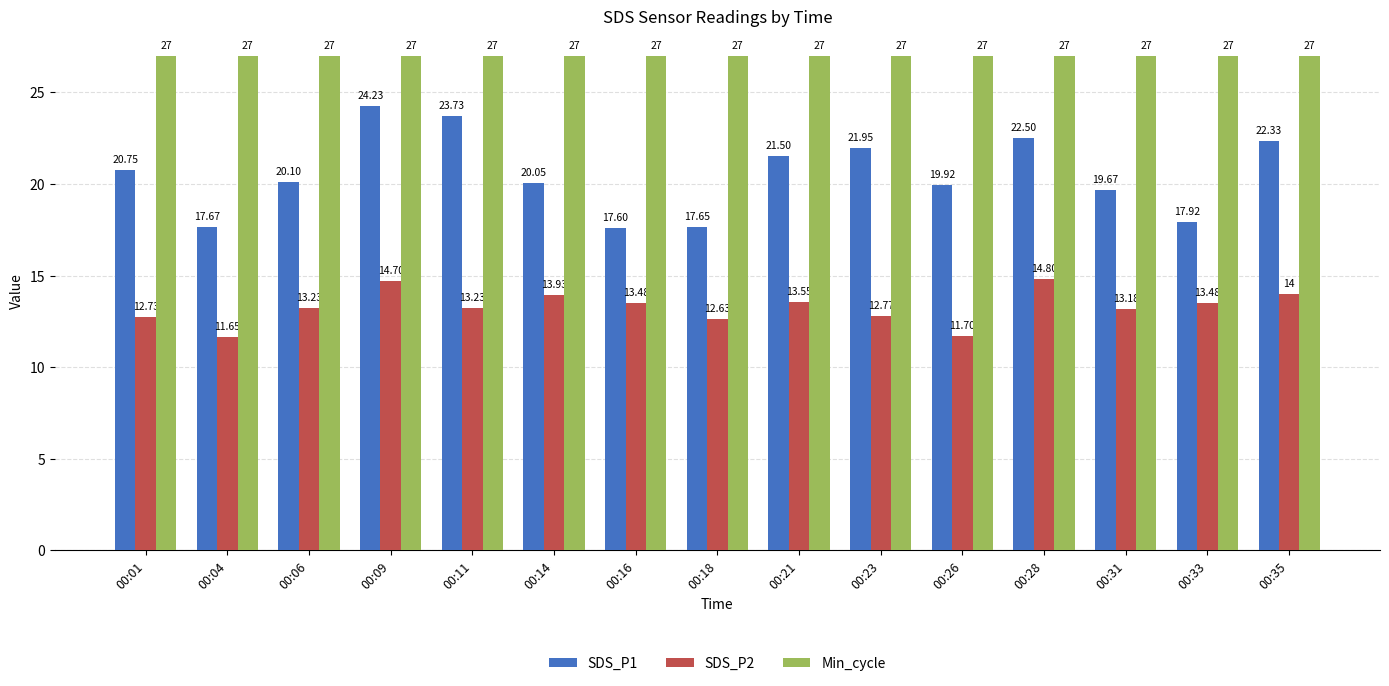

List the series in order of their peak value, highest first.

Min_cycle, SDS_P1, SDS_P2